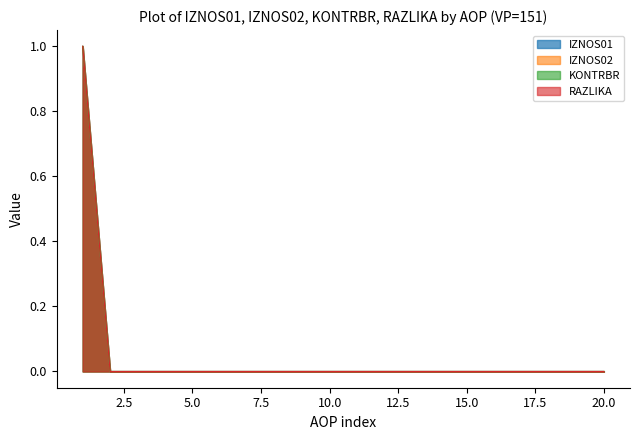

Rank the series by their maximum value, from lowest to highest.

IZNOS01_line, IZNOS02_line, KONTRBR_line, RAZLIKA_line